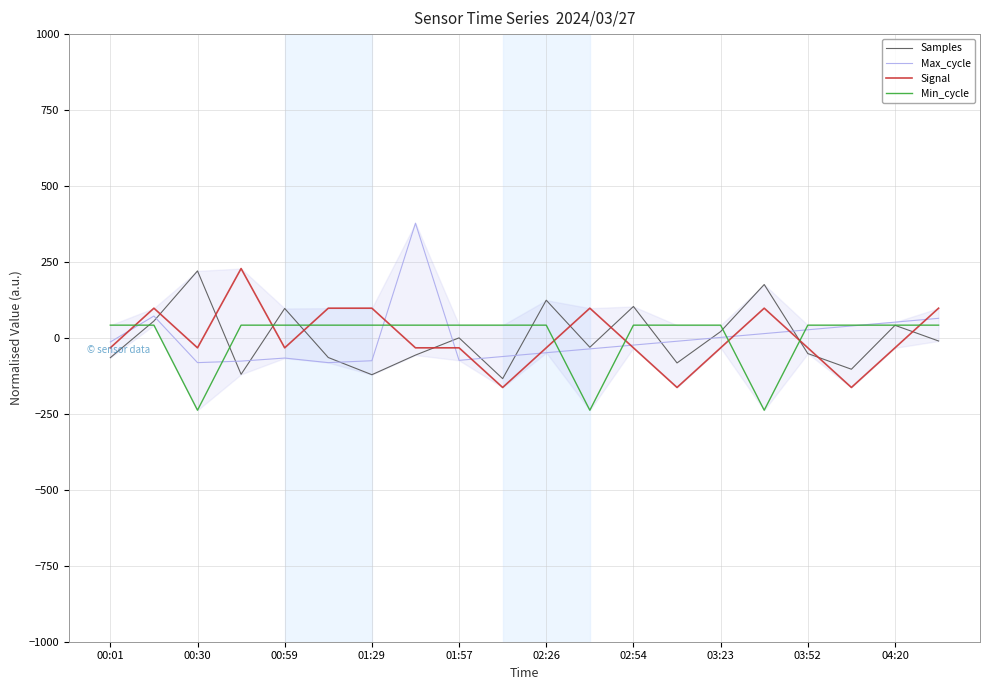

List the series in order of their peak value, lowest first.

Min_cycle, Samples, Signal, Max_cycle